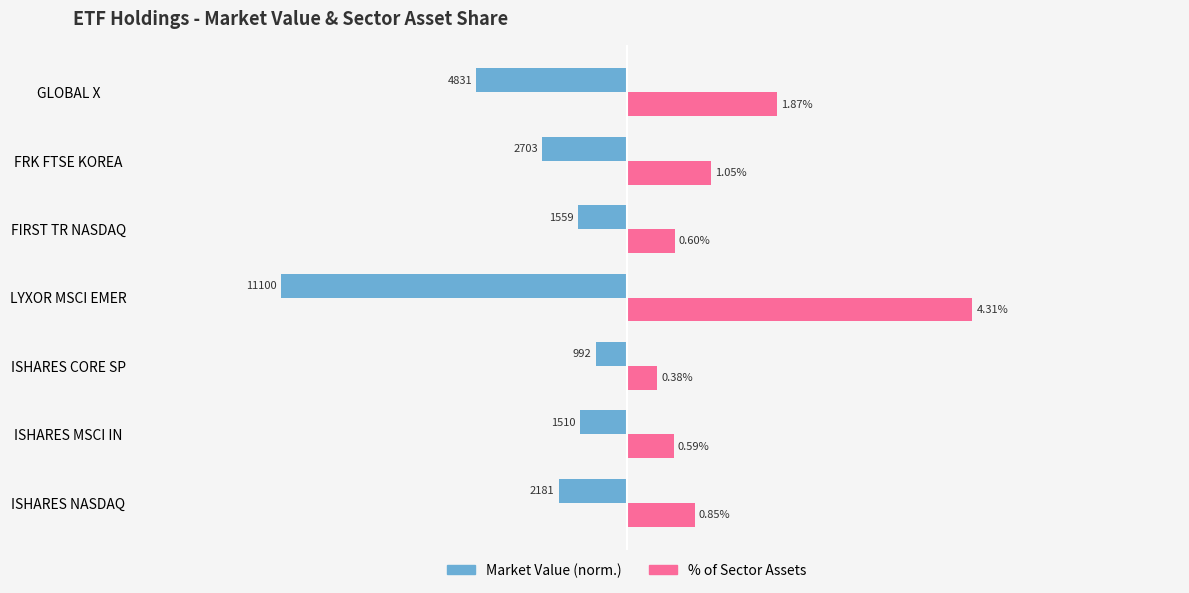

Is the value of % of Sector Assets at GLOBAL X greater than the value of Market Value (norm.) at GLOBAL X?

Yes